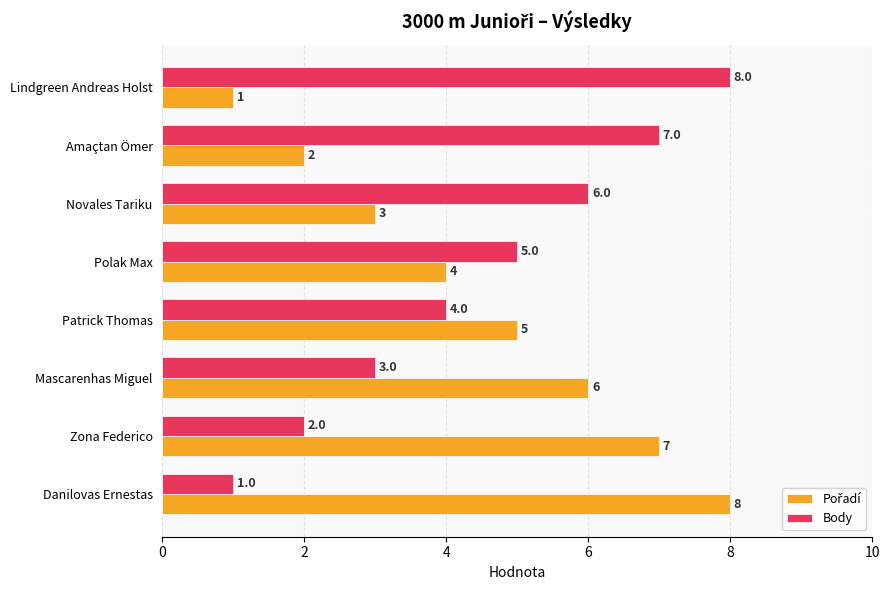

True or false: Body has a value of 5 at Mascarenhas Miguel.

False